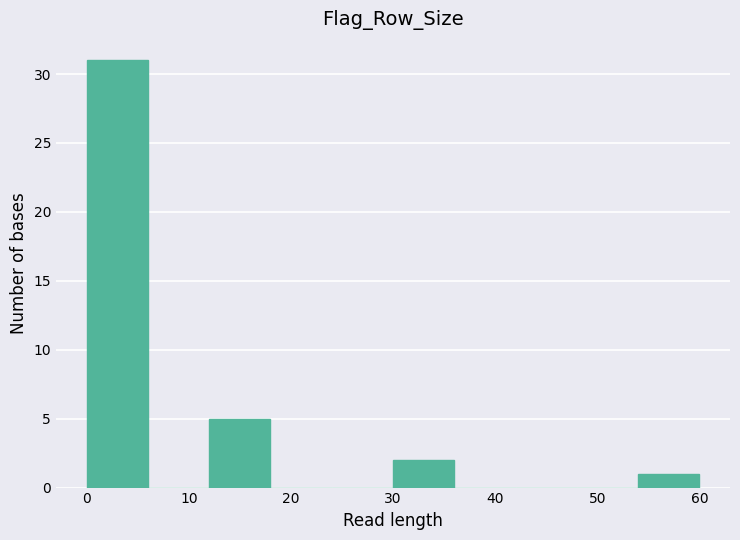

How tall is the bar that spans 54 to 60 on the x-axis? The values are not printed on the chart, so give them approximately, as read against the axis.

1